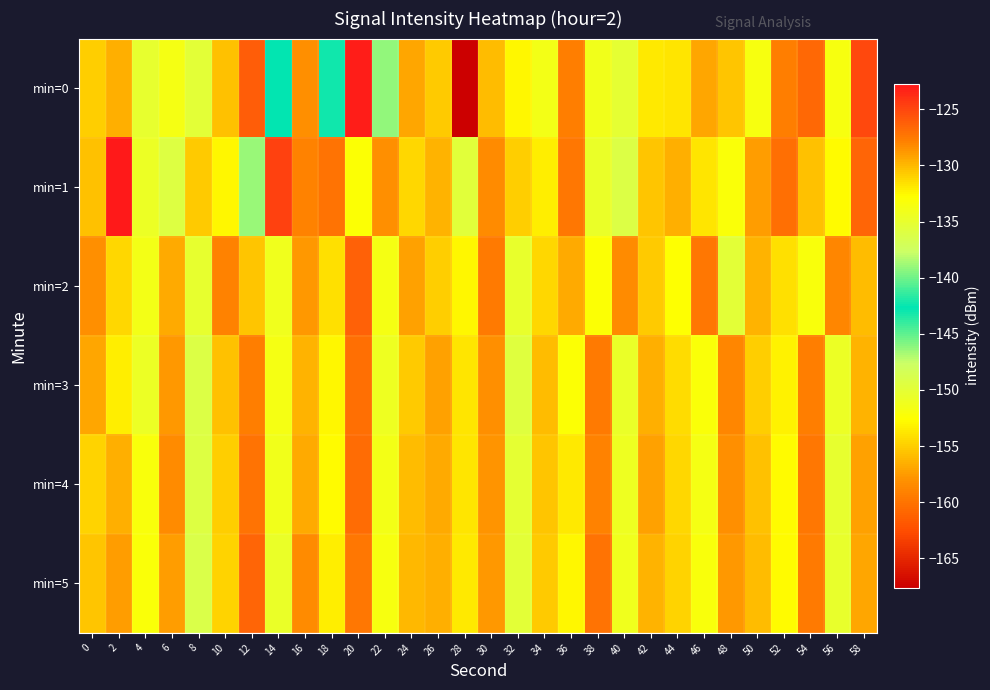

List the series in order of their peak value, highest first.

min=1, min=0, min=2, min=5, min=4, min=3